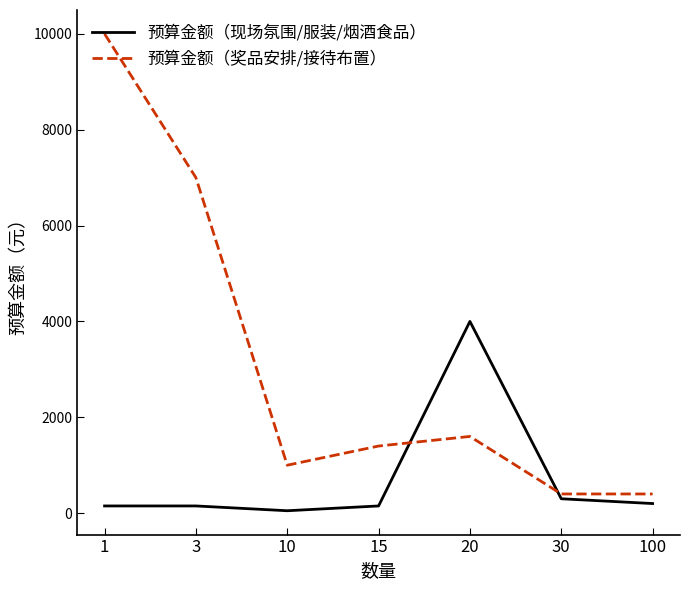

The value of 预算金额（奖品安排/接待布置） at 1 is 5857. True or false?

False